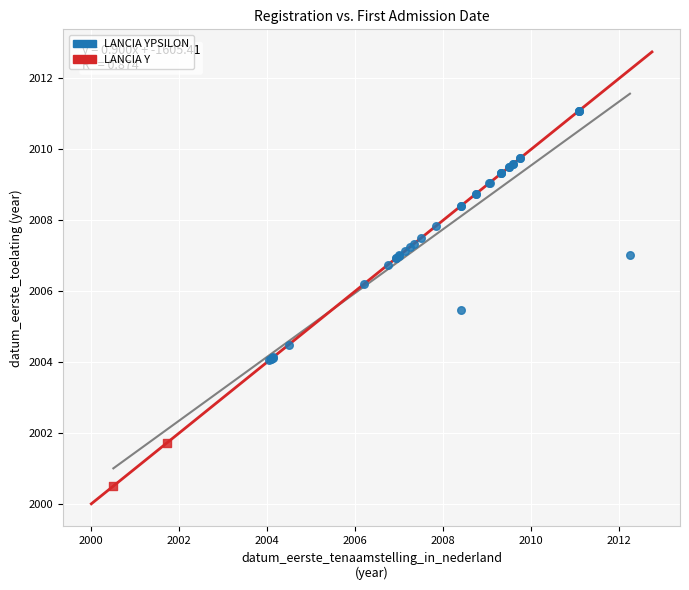

What are all the series names shown in the legend?

LANCIA YPSILON, LANCIA Y